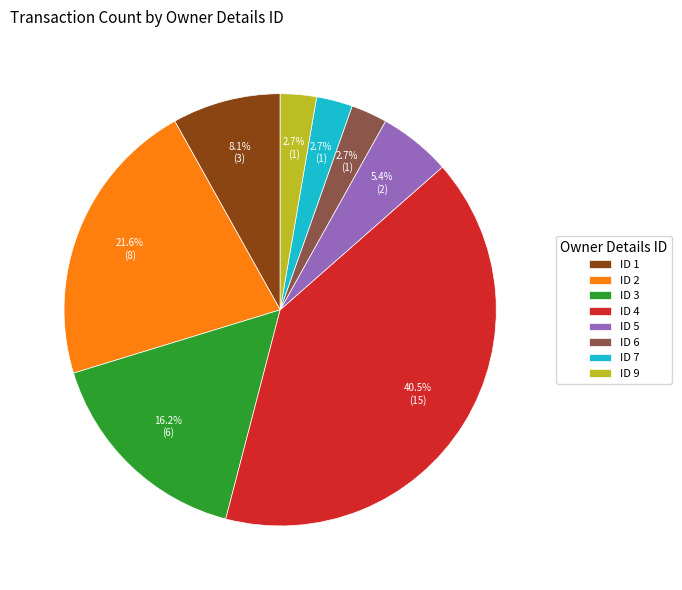

Which category has the biggest portion of the pie?

ID 4